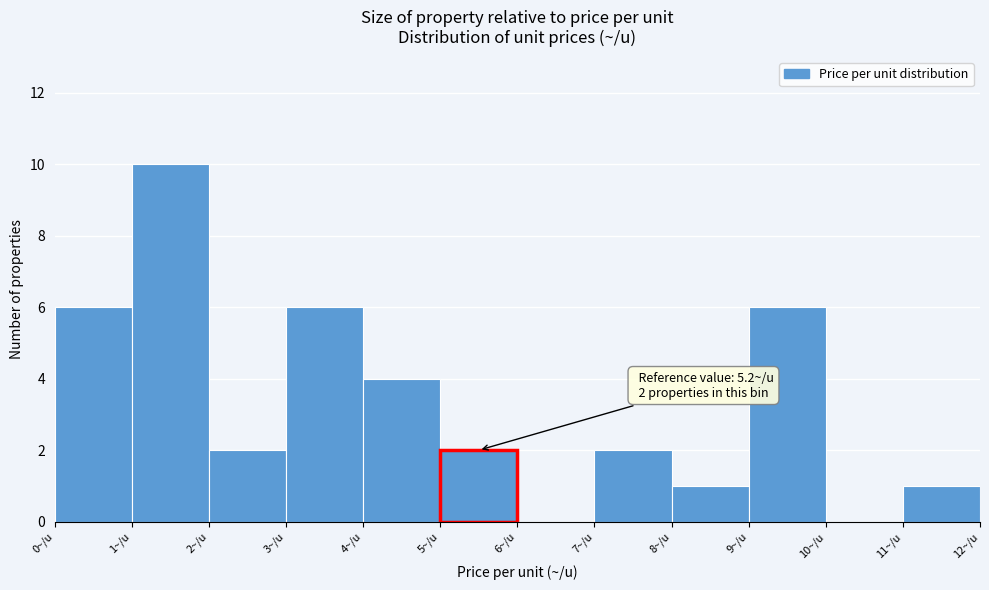

Which range on the x-axis has the tallest bar?

1 to 2